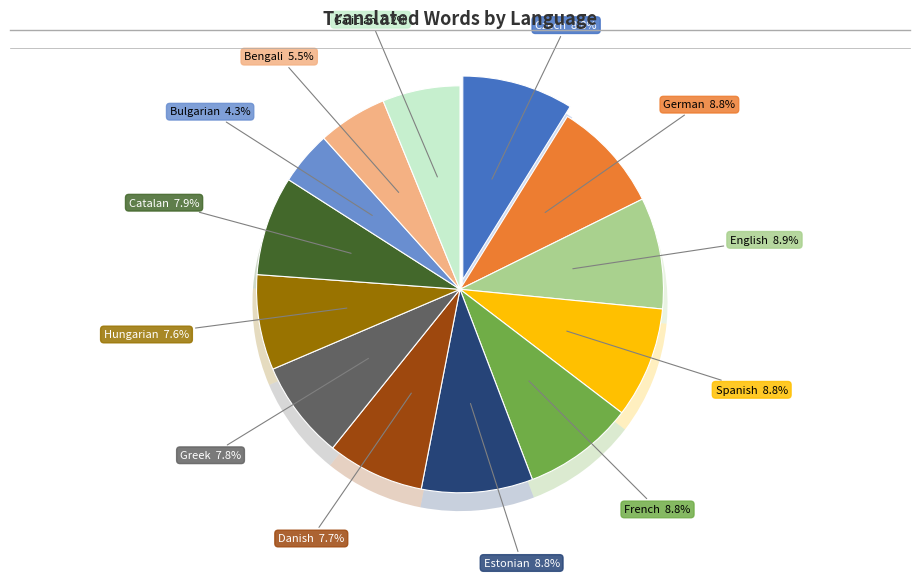

Does Hungarian account for over 50% of the chart?

No